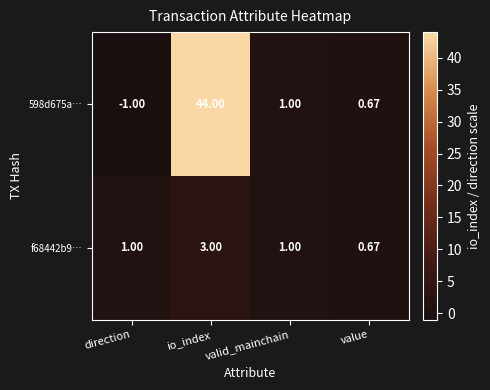

Which label corresponds to the largest value in the chart?

io_index